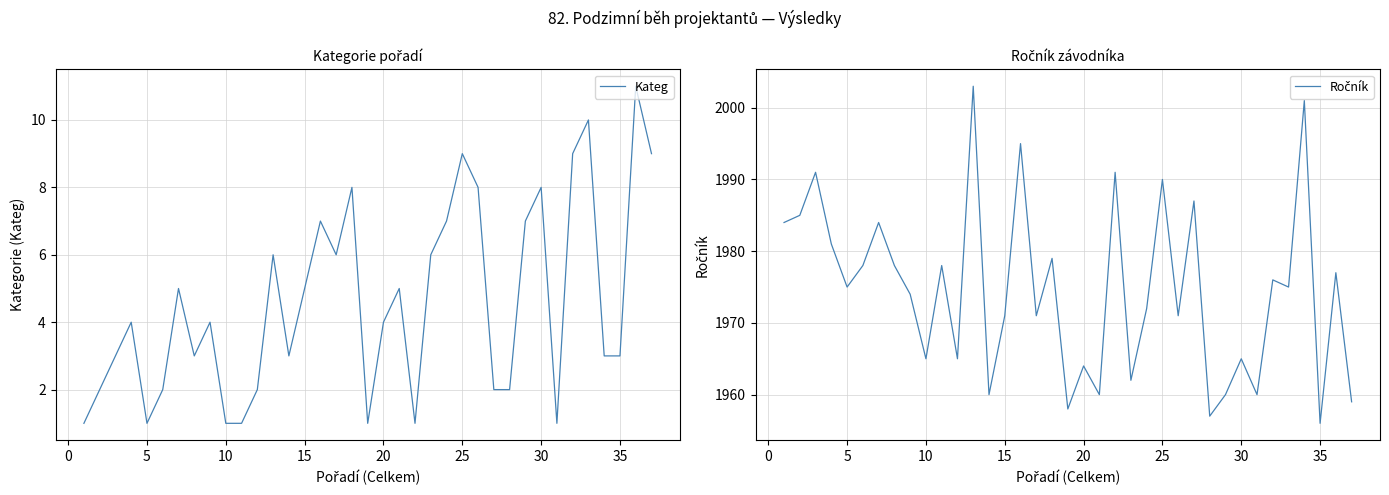

True or false: Kateg and Ročník intersect in this chart.

False